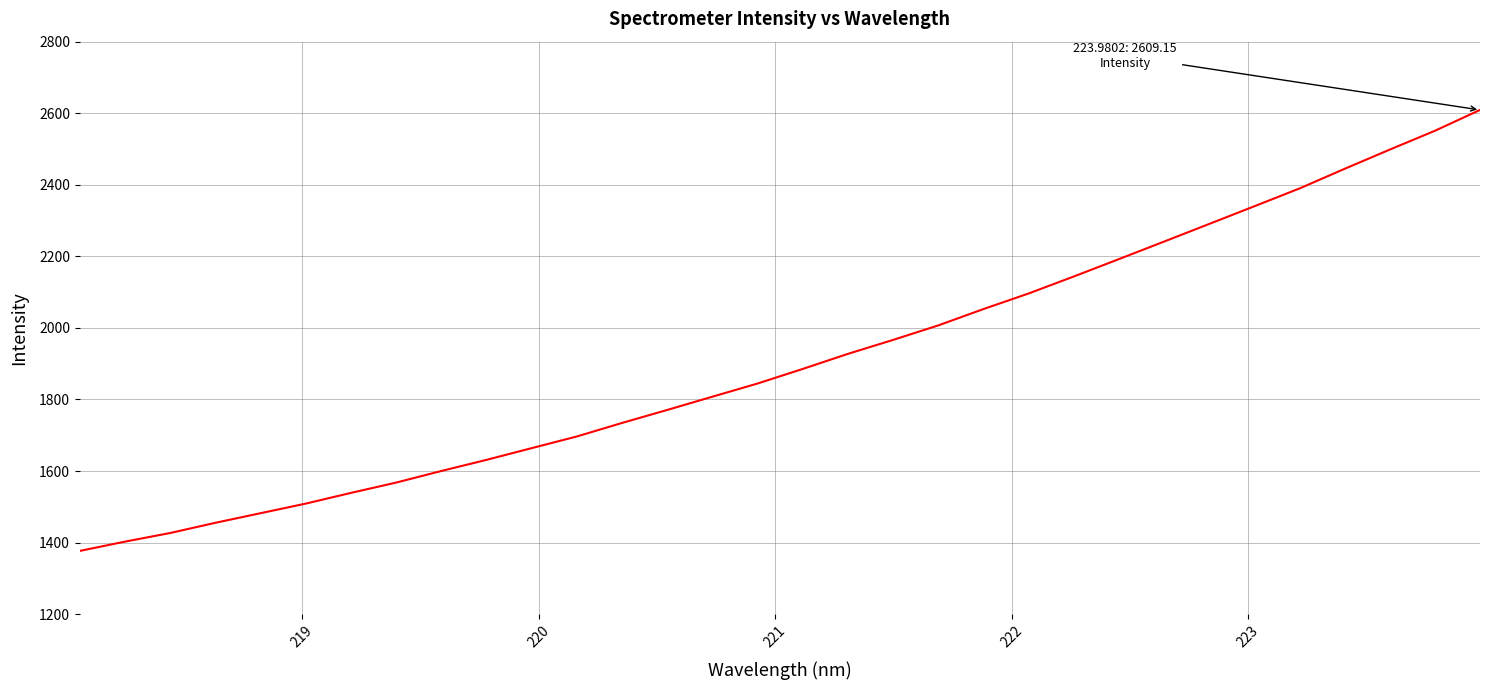

What is the greatest value displayed?

2609.1